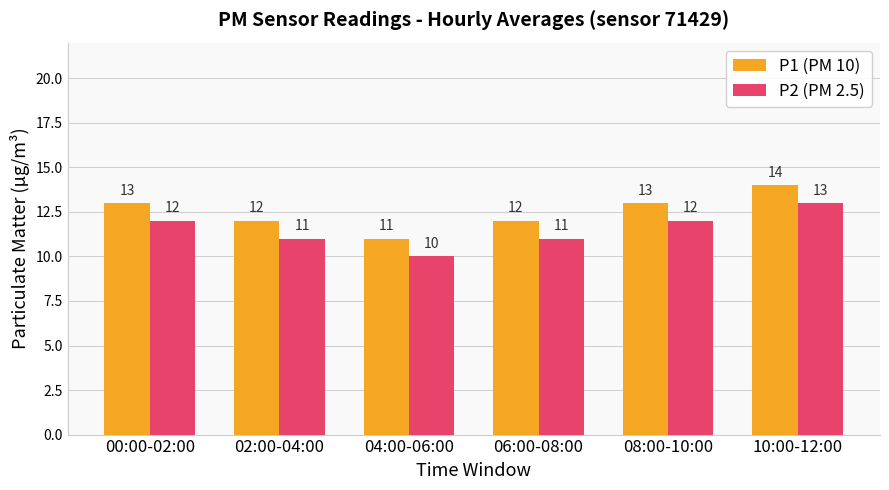

What is the value of the P2 (PM 2.5) bar at the 5th from the left?

12